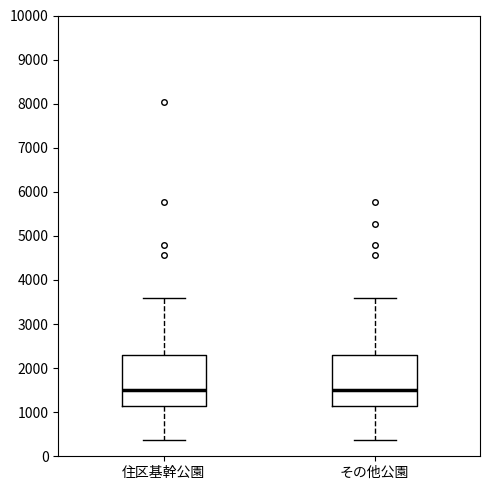

Reading left to right, transcribe this box plot: for each box, give where its median line is, the range the box spans, and where its two whiskers end, as read against the y-axis. The values are not printed on the chart, so give them approximately, as read against the axis.

住区基幹公園: median 1500, box 1100 to 2300, whiskers 400 to 3600
その他公園: median 1500, box 1100 to 2300, whiskers 400 to 3600